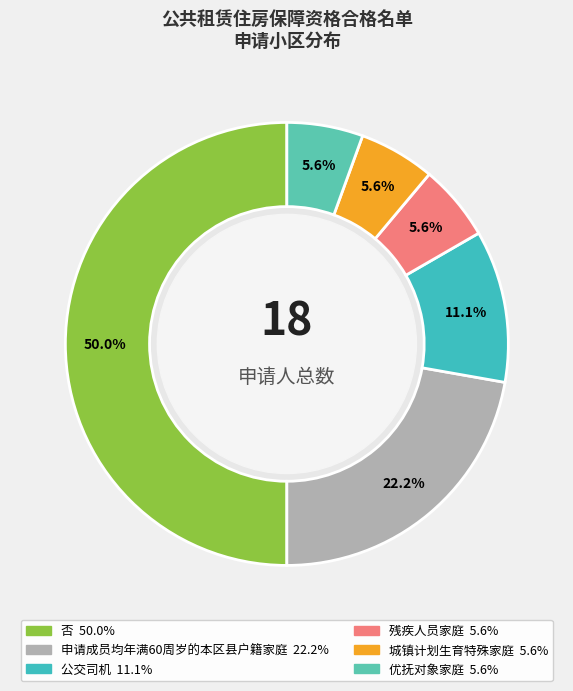

Which has a higher value, 优抚对象家庭 or 公交司机?

公交司机